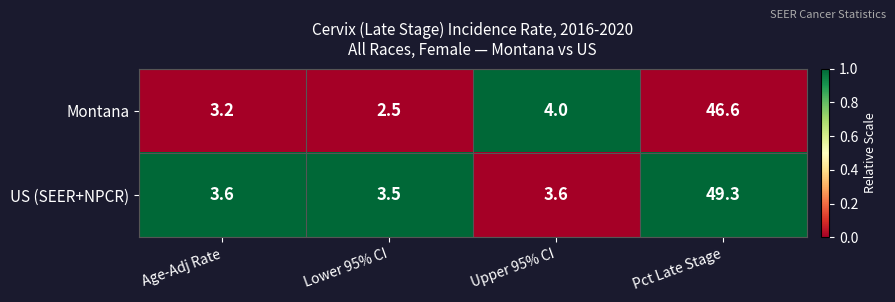

What is the sum of the US (SEER+NPCR) values at Upper 95% CI and Lower 95% CI?

7.1